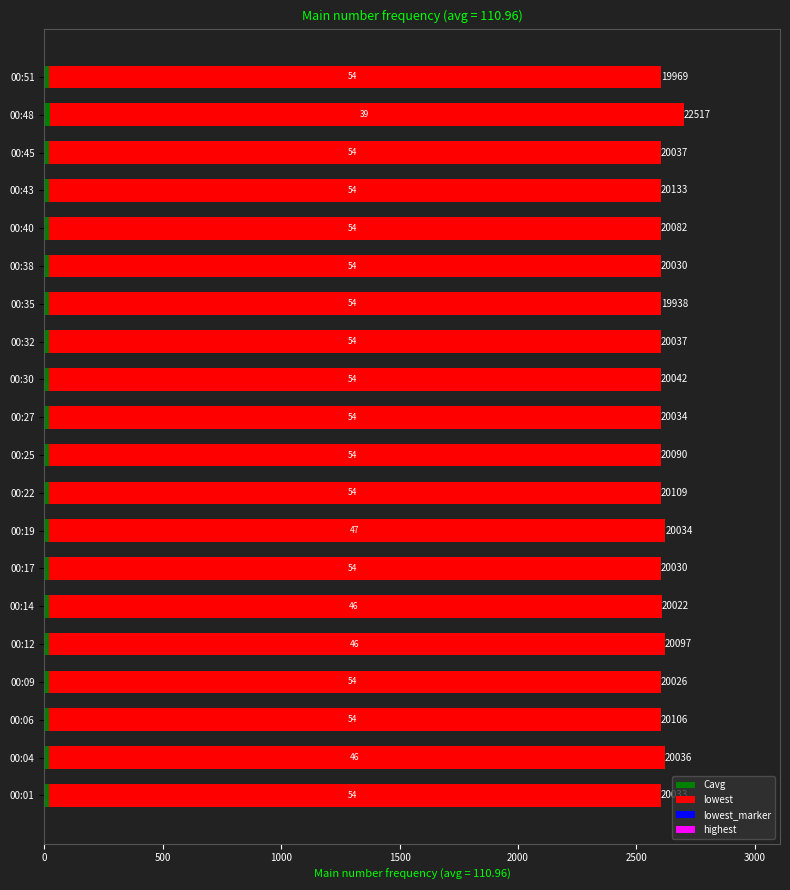

Reading left to right, transcribe all the data shown in this chart.

Cavg: 20.0	20.0	20.1	20.0	20.1	20.0	20.0	20.0	20.1	20.1	20.0	20.0	20.0	19.9	20.0	20.1	20.1	20.0	22.5	20.0
lowest: 2583.3	2601.5	2583.0	2583.2	2601.6	2588.3	2583.4	2601.9	2583.2	2583.0	2583.3	2583.1	2583.2	2583.2	2583.0	2583.0	2582.9	2583.0	2679.1	2583.2
lowest_marker: 0.1	0.1	0.1	0.1	0.1	0.1	0.1	0.1	0.1	0.1	0.1	0.1	0.1	0.1	0.1	0.1	0.1	0.1	0.1	0.1
highest: 0.0	0.0	0.0	0.0	0.0	0.0	0.0	0.0	0.0	0.0	0.0	0.0	0.0	0.0	0.0	0.0	0.0	0.0	0.0	0.0